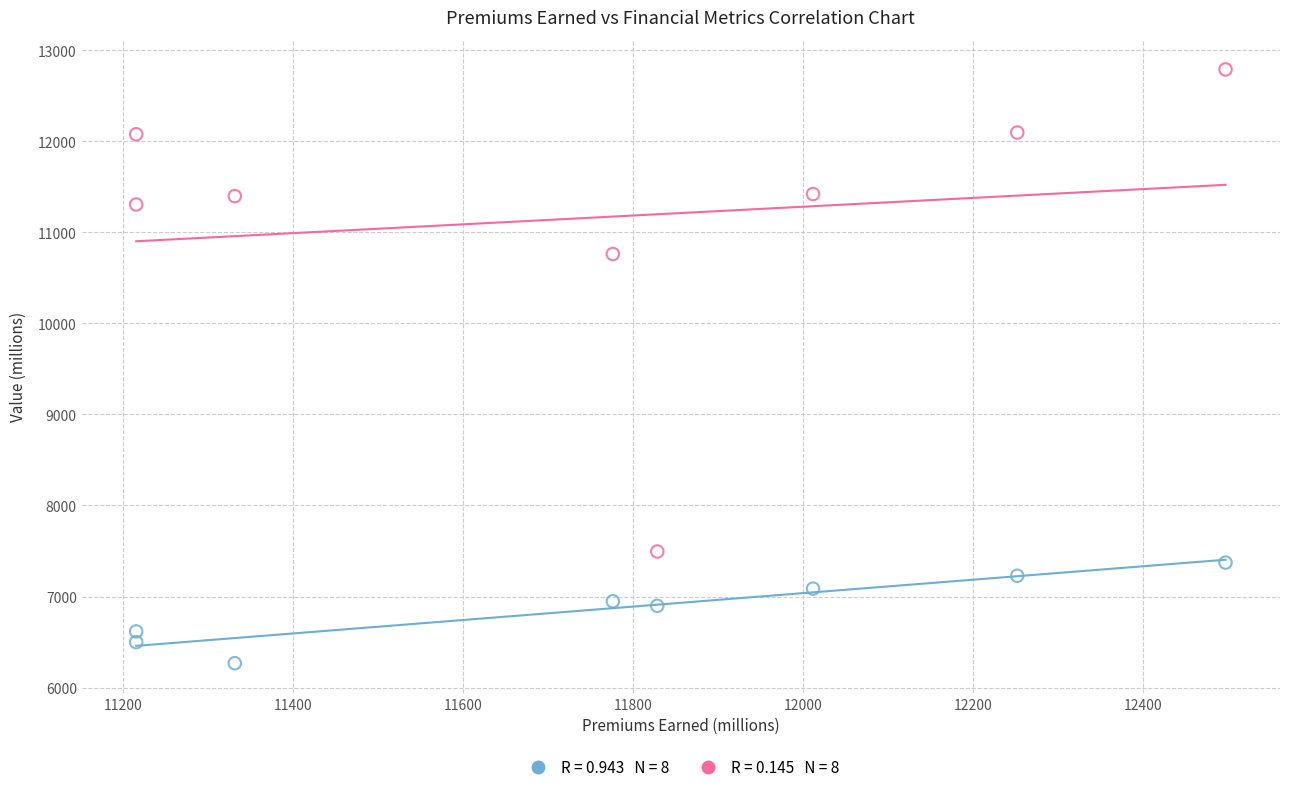

Across all series, what Y value is closest to 9528?

10762.2